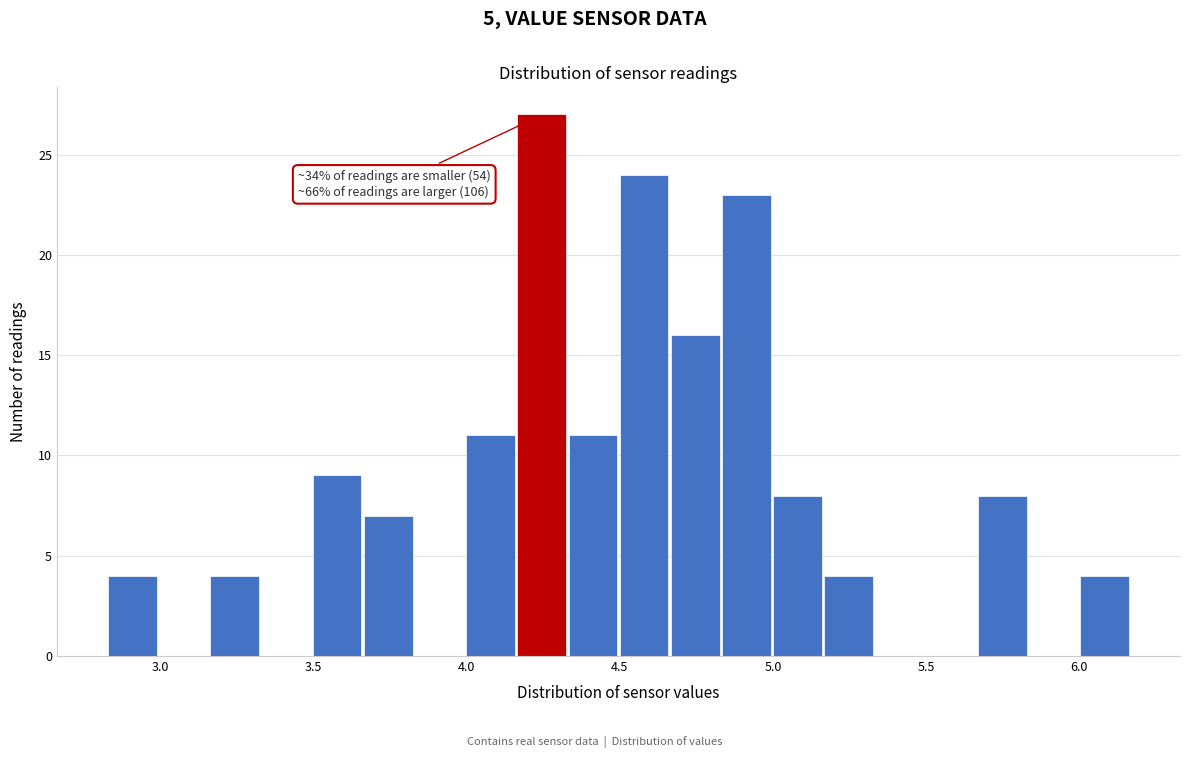

Read against the x-axis, roughly where is the centre of the tallest bar?

4.25